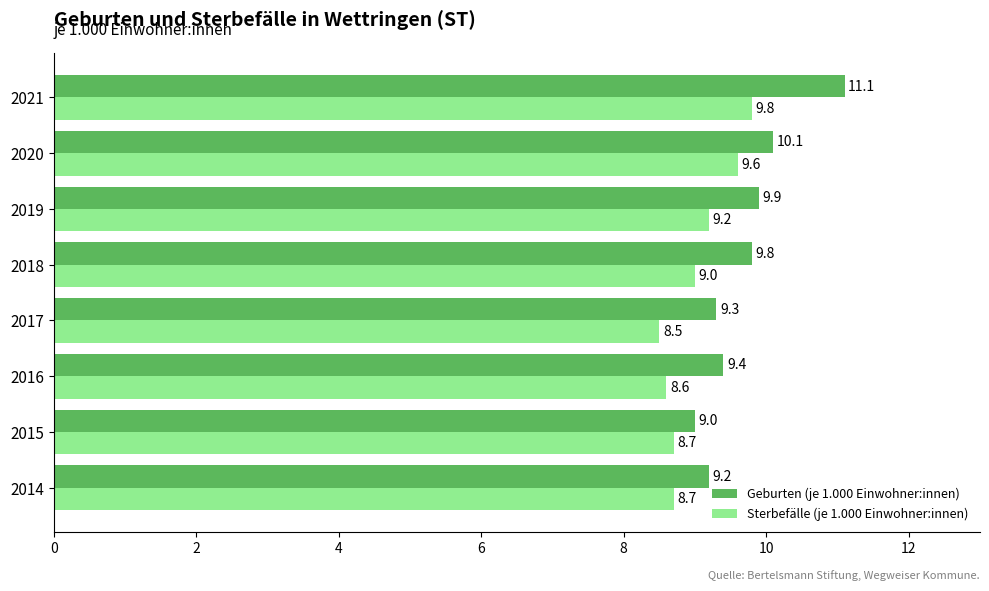

Rank the series by their maximum value, from highest to lowest.

Geburten (je 1.000 Einwohner:innen), Sterbefälle (je 1.000 Einwohner:innen)